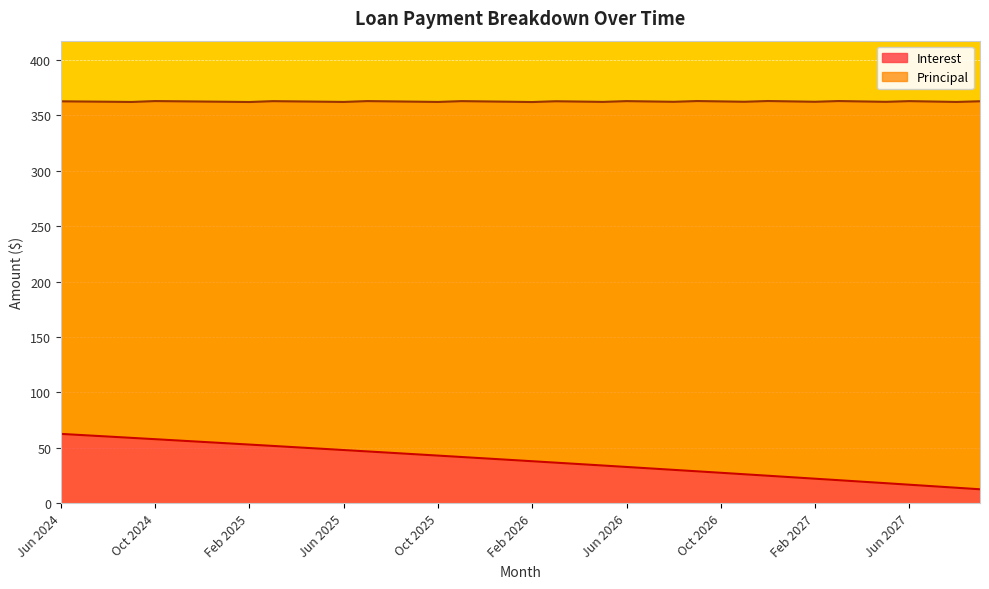

Count the number of categories in the chart.

40